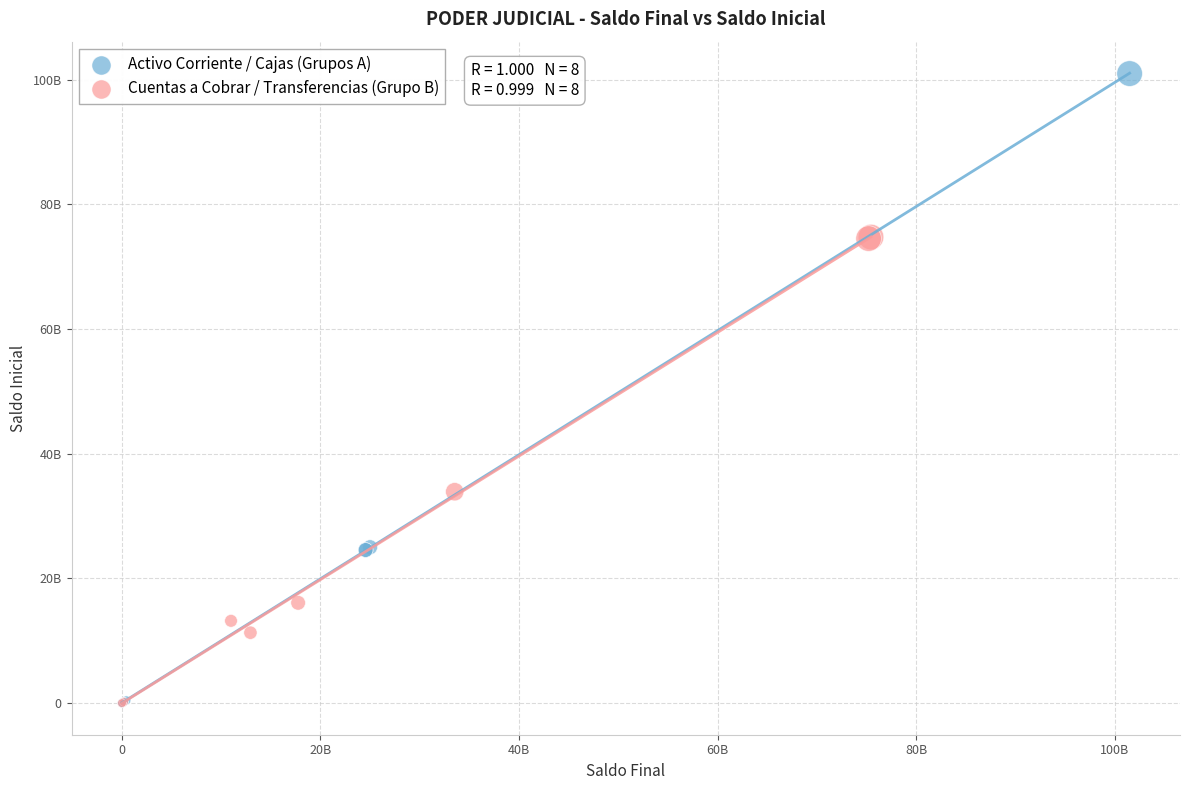

What are all the series names shown in the legend?

Activo Corriente / Cajas (Grupos A), Cuentas a Cobrar / Transferencias (Grupo B)